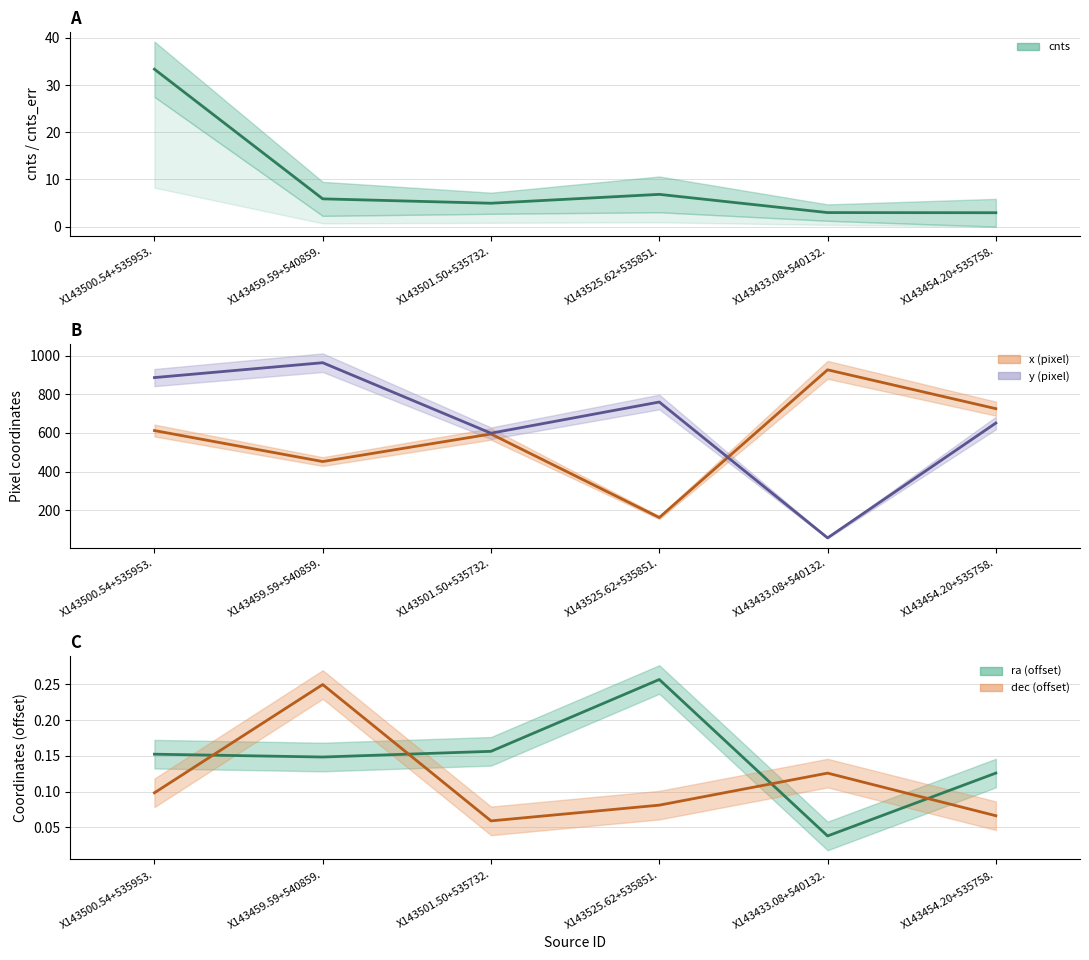

What is the sum of all ra (offset) values?

0.9